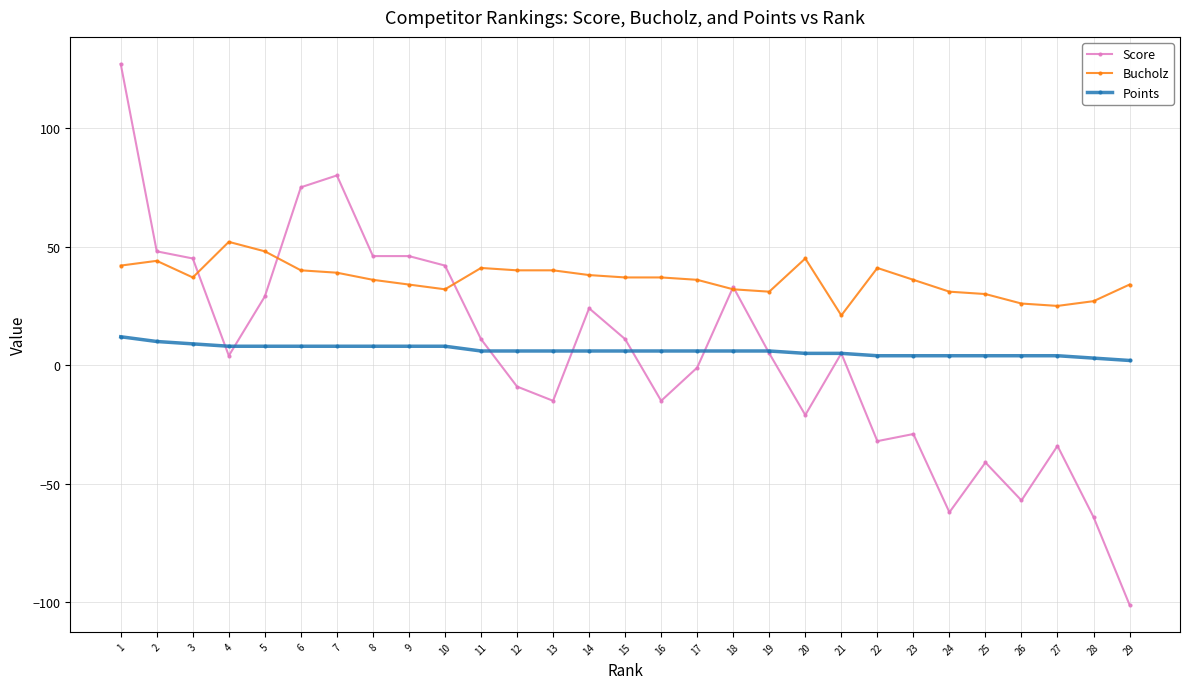

Which series has the largest range (max minus min)?

Score